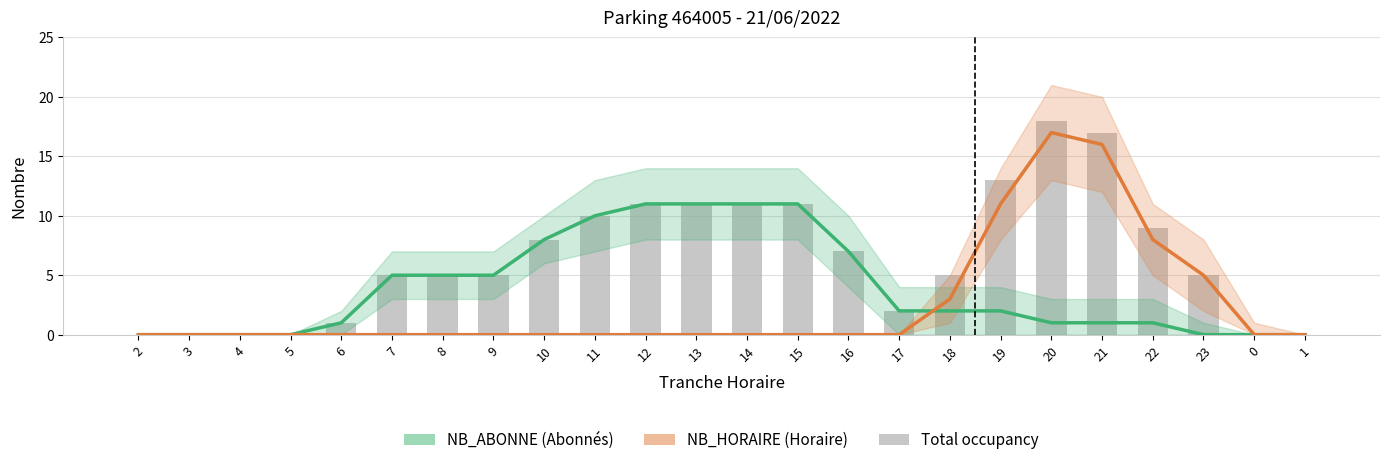

Which series has the largest total across all categories?

NB_ABONNE